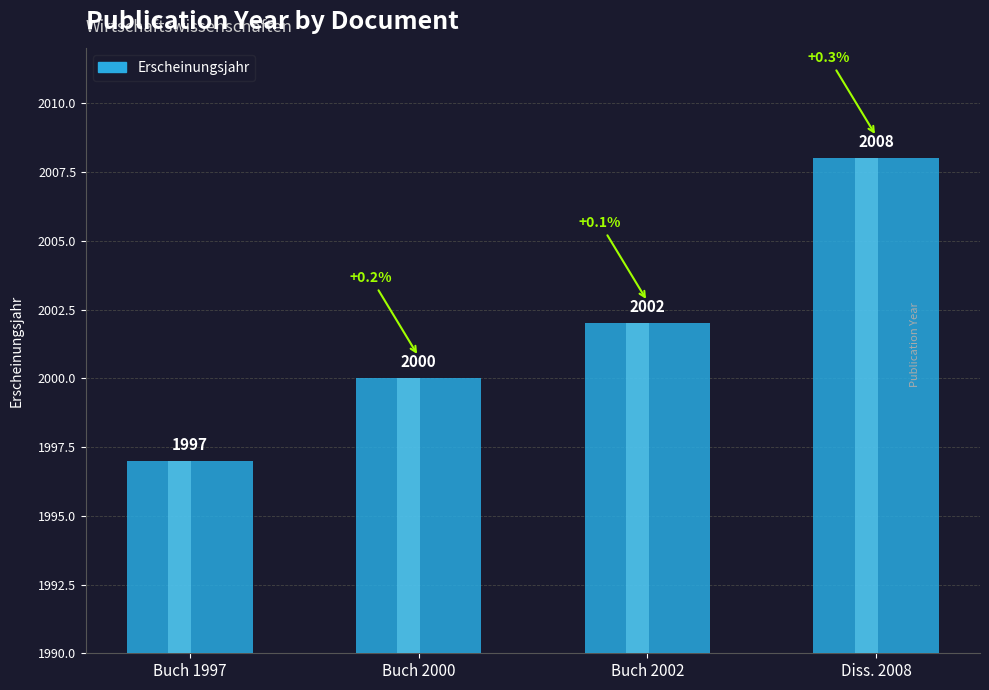

Which label corresponds to the largest value in the chart?

Diss. 2008